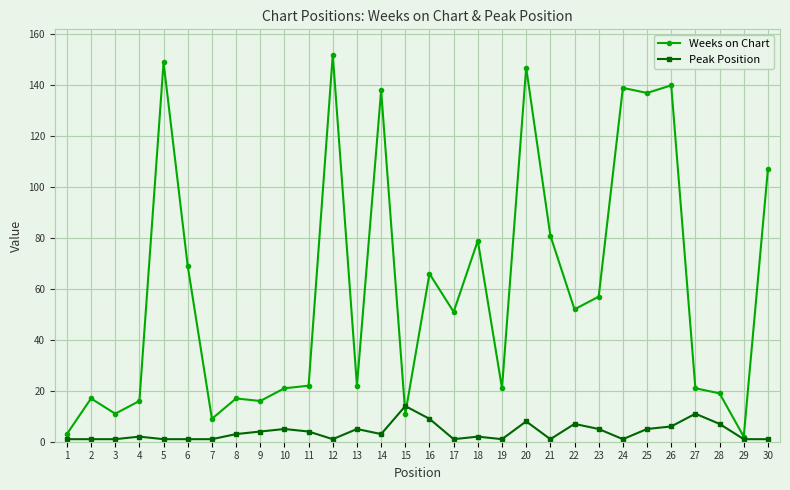

Reading right to left, list all the values displayed in this chart.

Weeks on Chart: 30=107	29=2	28=19	27=21	26=140	25=137	24=139	23=57	22=52	21=81	20=147	19=21	18=79	17=51	16=66	15=11	14=138	13=22	12=152	11=22	10=21	9=16	8=17	7=9	6=69	5=149	4=16	3=11	2=17	1=3
Peak Position: 30=1	29=1	28=7	27=11	26=6	25=5	24=1	23=5	22=7	21=1	20=8	19=1	18=2	17=1	16=9	15=14	14=3	13=5	12=1	11=4	10=5	9=4	8=3	7=1	6=1	5=1	4=2	3=1	2=1	1=1